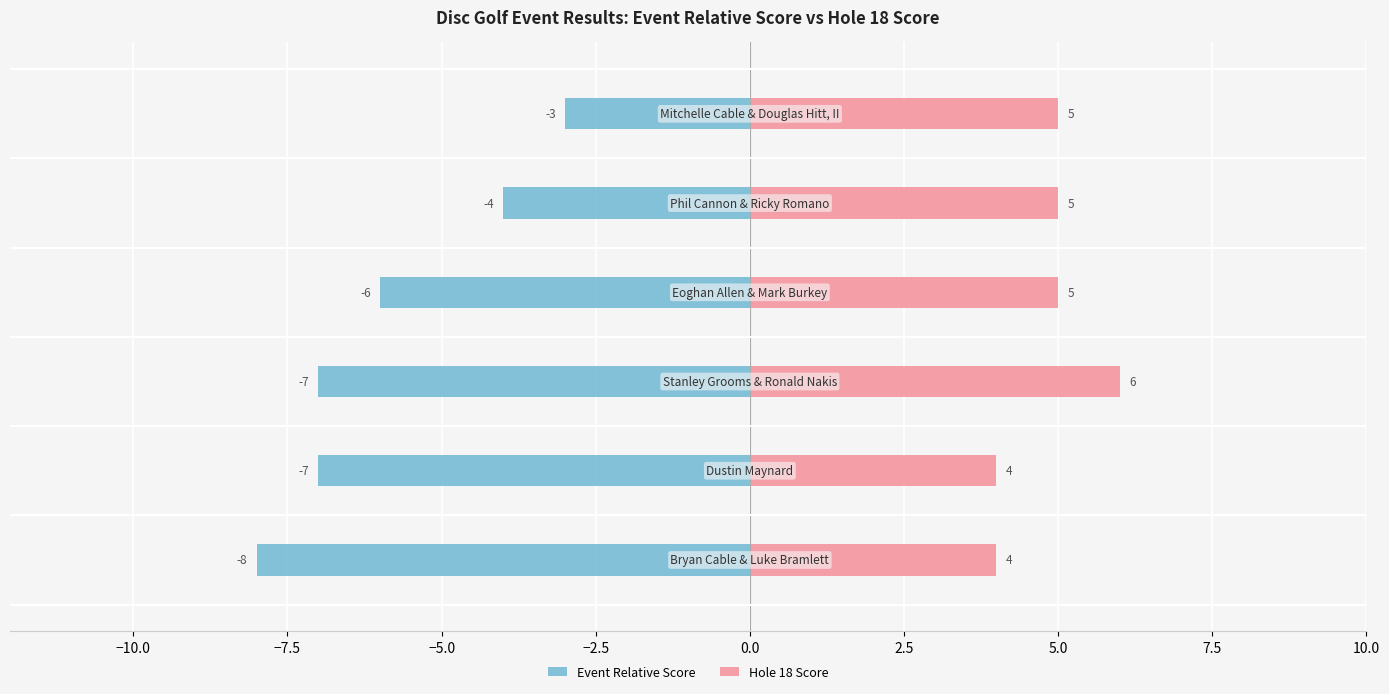

Does the chart contain stacked bars?

No